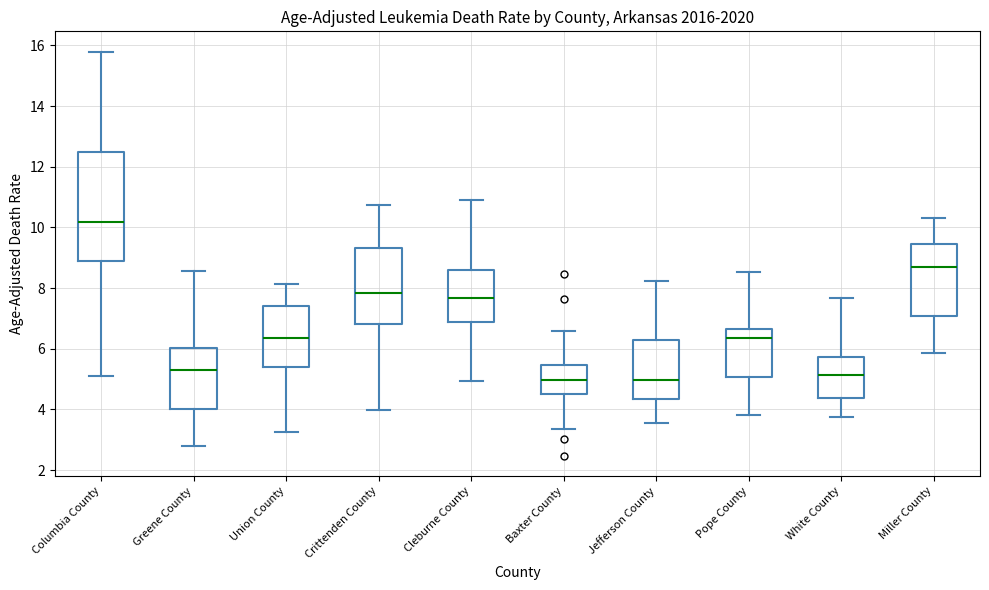

Which box is the tallest, from its lower edge to its upper edge?

Columbia County